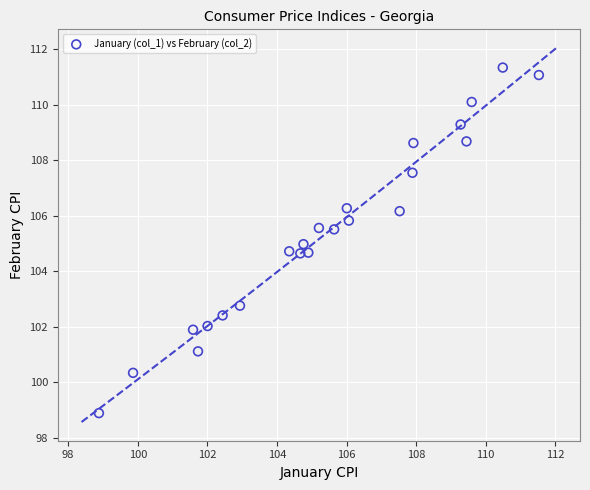

What is the range of X values (max minus min)?

12.6